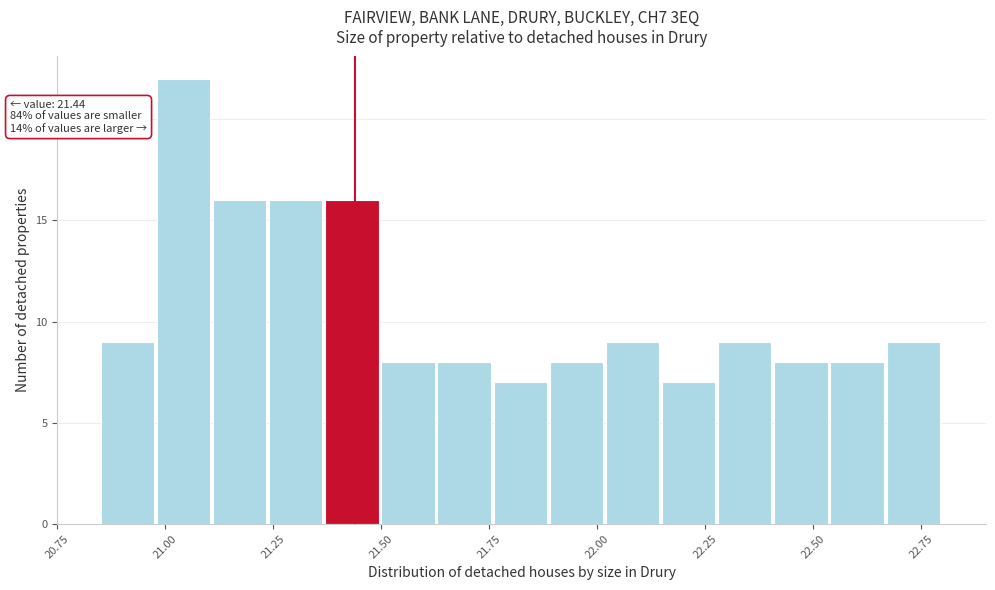

Read against the x-axis, roughly where is the centre of the tallest bar?

21.05